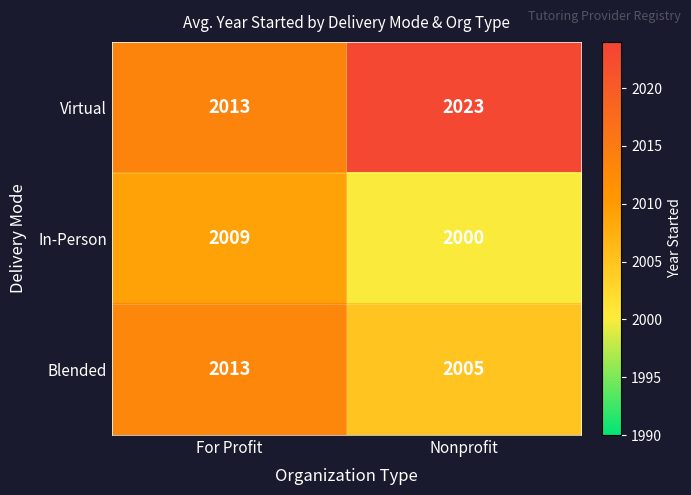

Reading right to left, list all the values displayed in this chart.

Virtual: Nonprofit=2023	For Profit=2013
In-Person: Nonprofit=2000	For Profit=2009
Blended: Nonprofit=2005	For Profit=2013